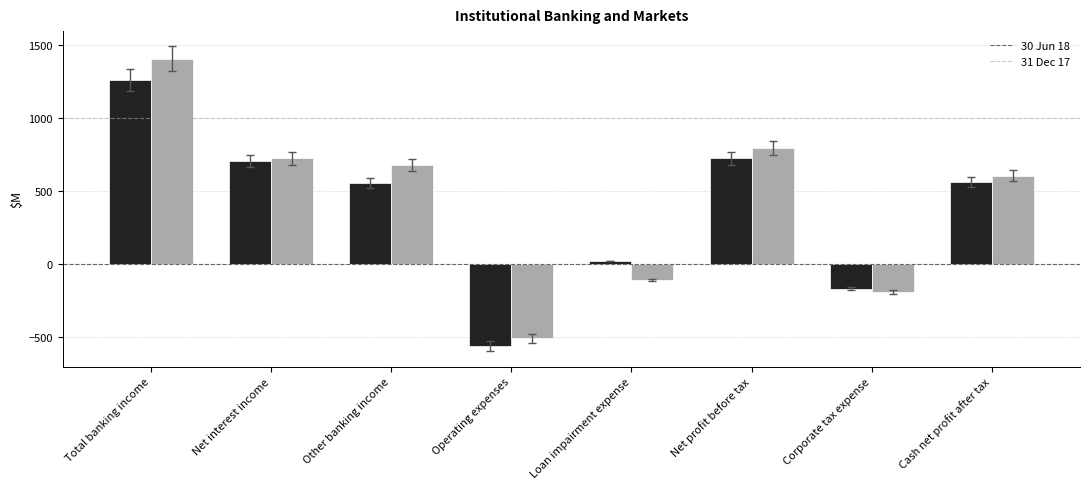

Which series has the largest range (max minus min)?

31 Dec 17